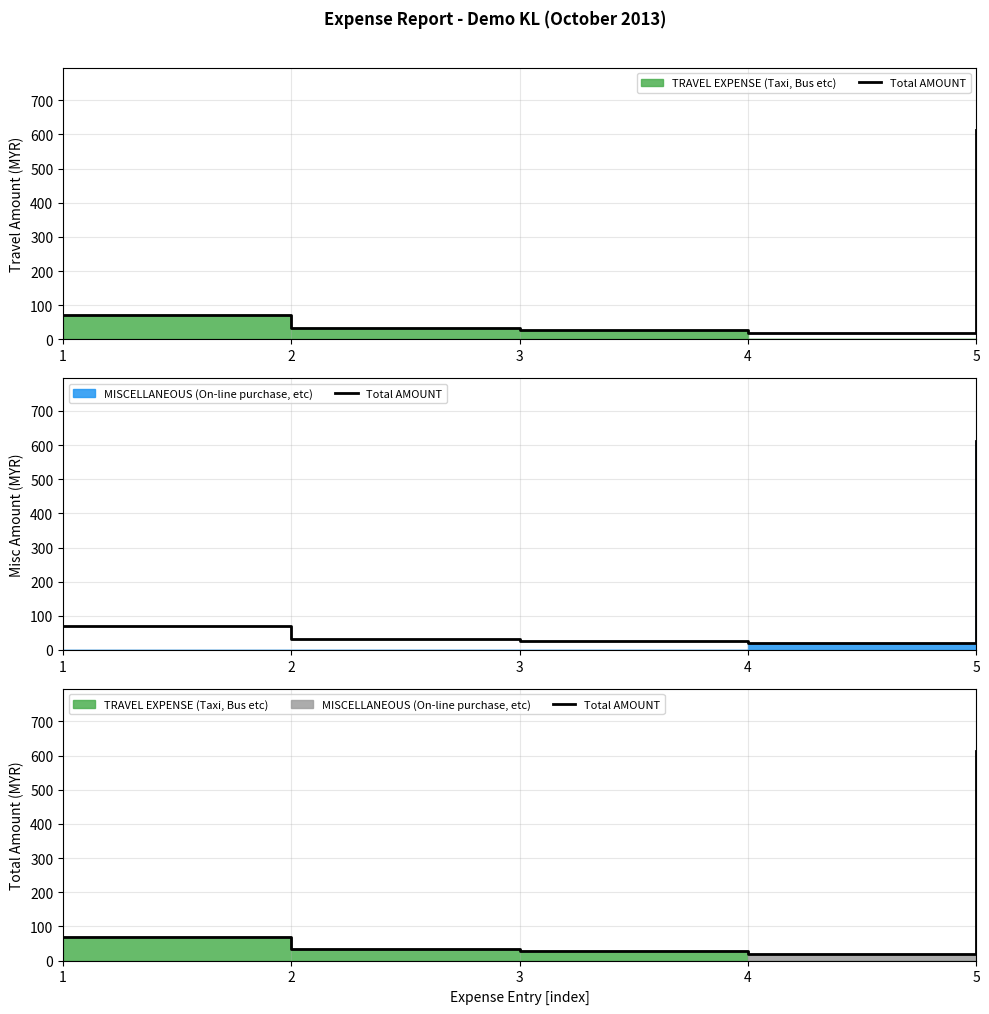

At which label is the value closest to 316?

1